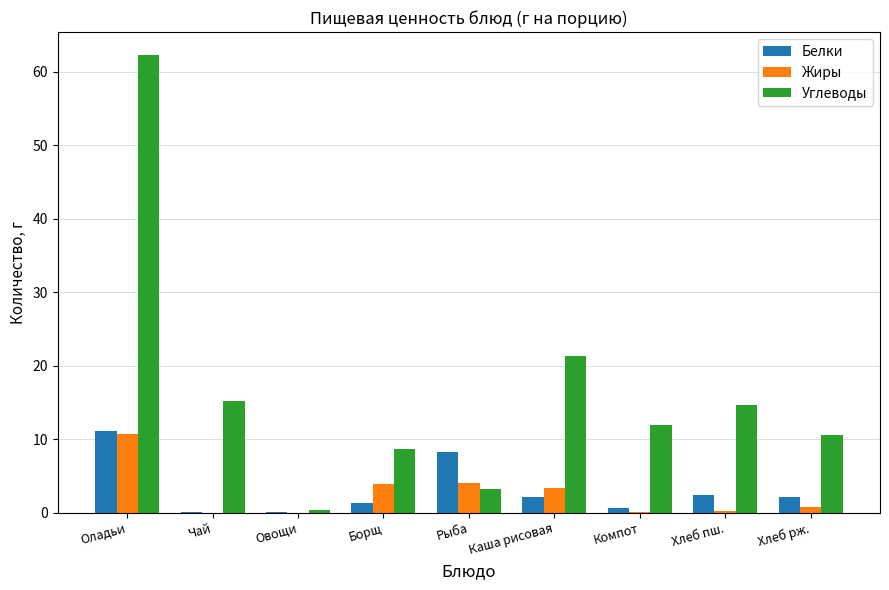

True or false: Белки has a value of 1.4 at Борщ.

True